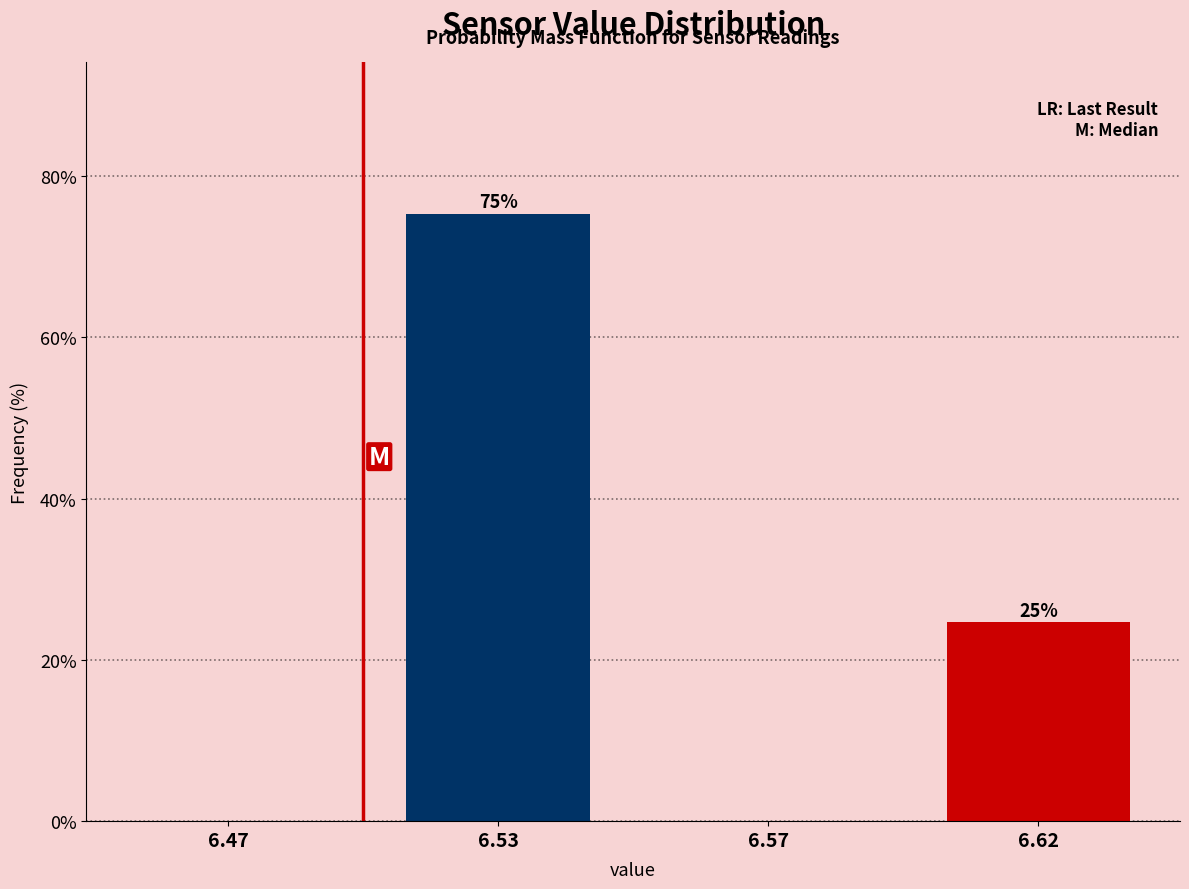

At which label does the data first exceed 24?

6.53